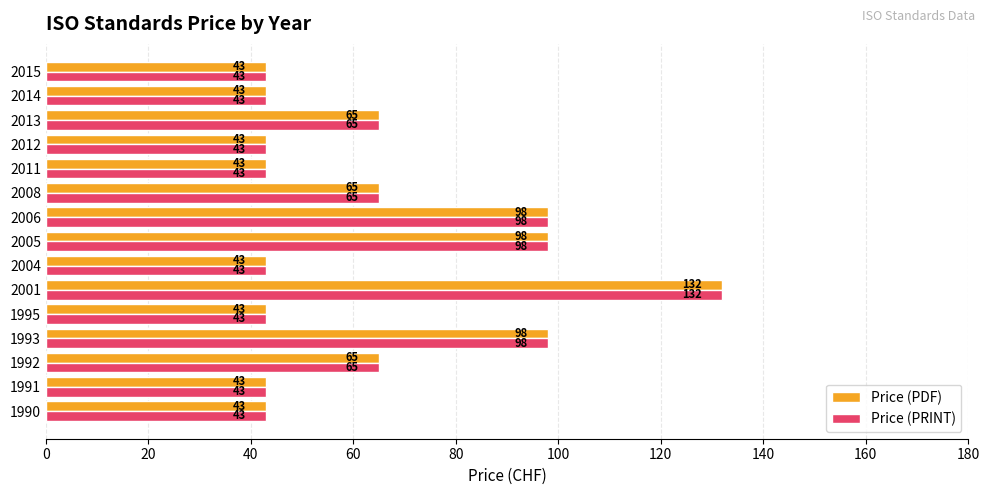

What is the total value across all series at 2012?

86